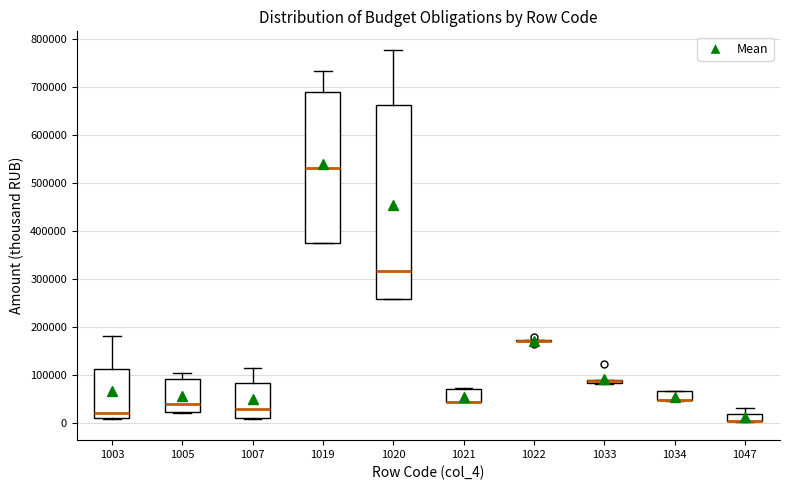

Which box is the tallest, from its lower edge to its upper edge?

1020